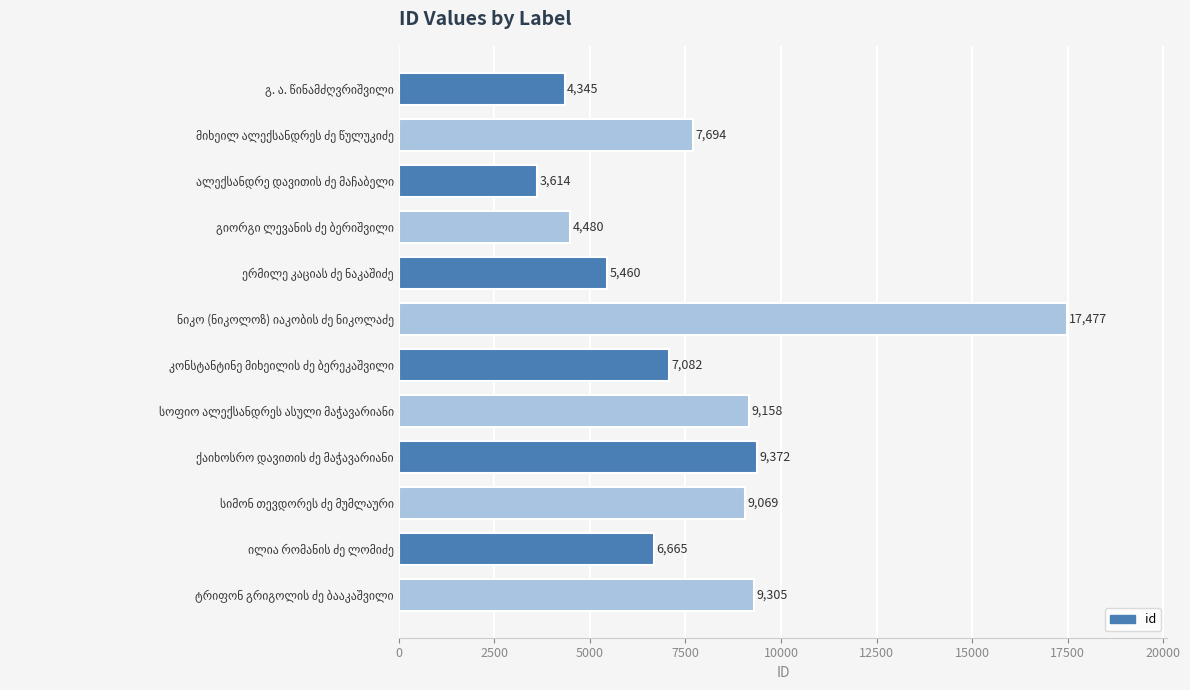

Reading bottom to top, extract all data points from this chart.

9305	6665	9069	9372	9158	7082	17477	5460	4480	3614	7694	4345